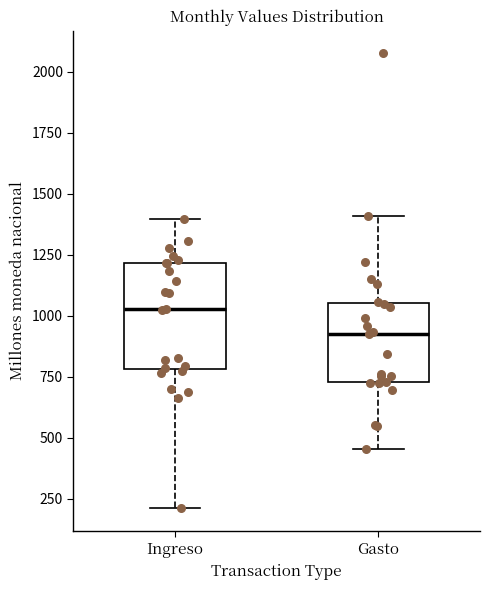

Reading left to right, transcribe this box plot: for each box, give where its median line is, the range the box spans, and where its two whiskers end, as read against the y-axis. The values are not printed on the chart, so give them approximately, as read against the axis.

Ingreso: median 1050, box 800 to 1200, whiskers 200 to 1400
Gasto: median 900, box 750 to 1050, whiskers 450 to 1400